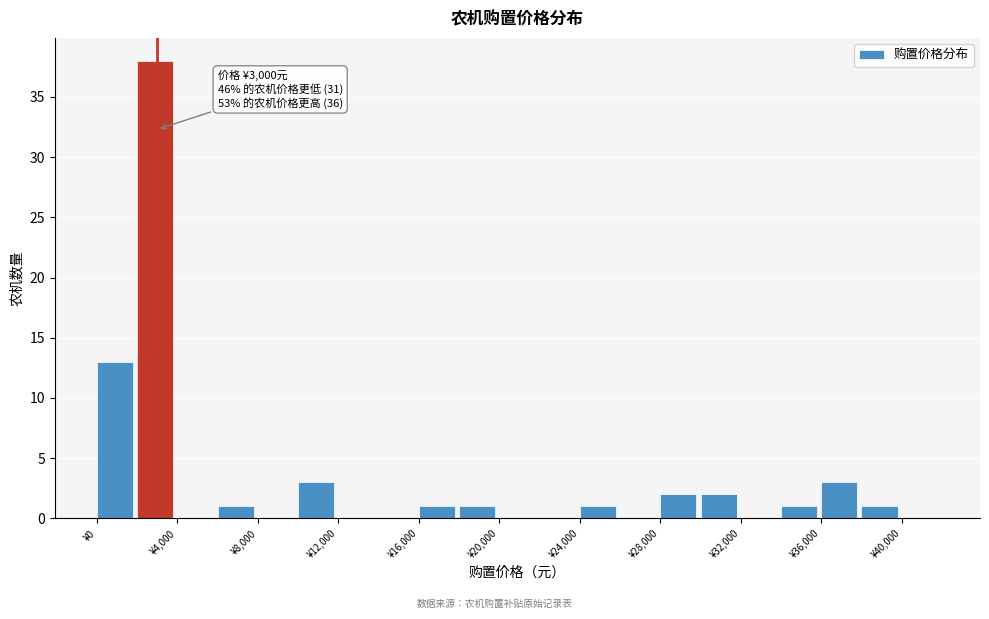

Over which range of the x-axis is the bar tallest?

2000 to 4000